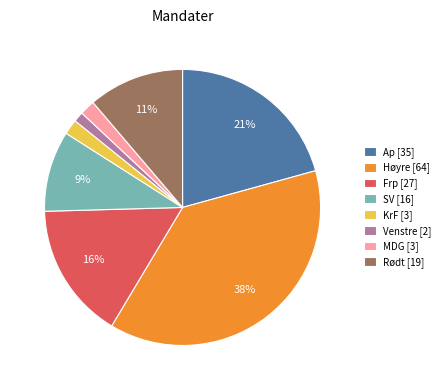

Do KrF [3] and Ap [35] together represent more than half of the pie?

No